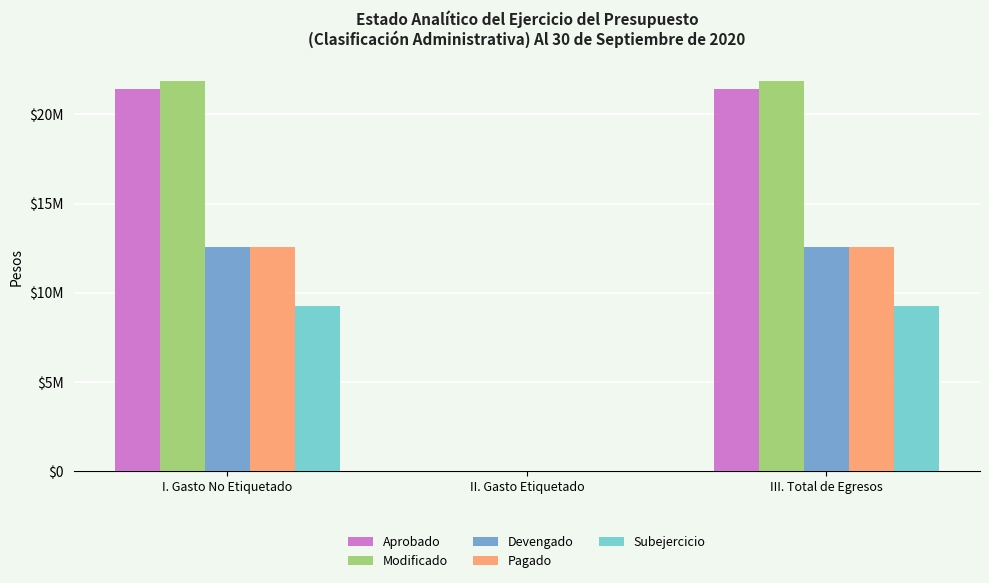

What is the average value of the Modificado series?

14573471.0